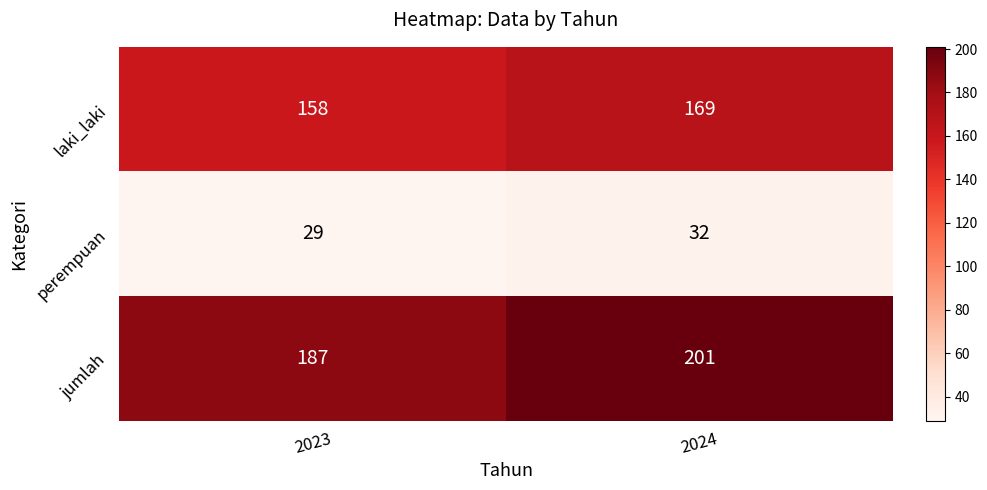

Rank the series at 2024 from lowest to highest value.

perempuan, laki_laki, jumlah